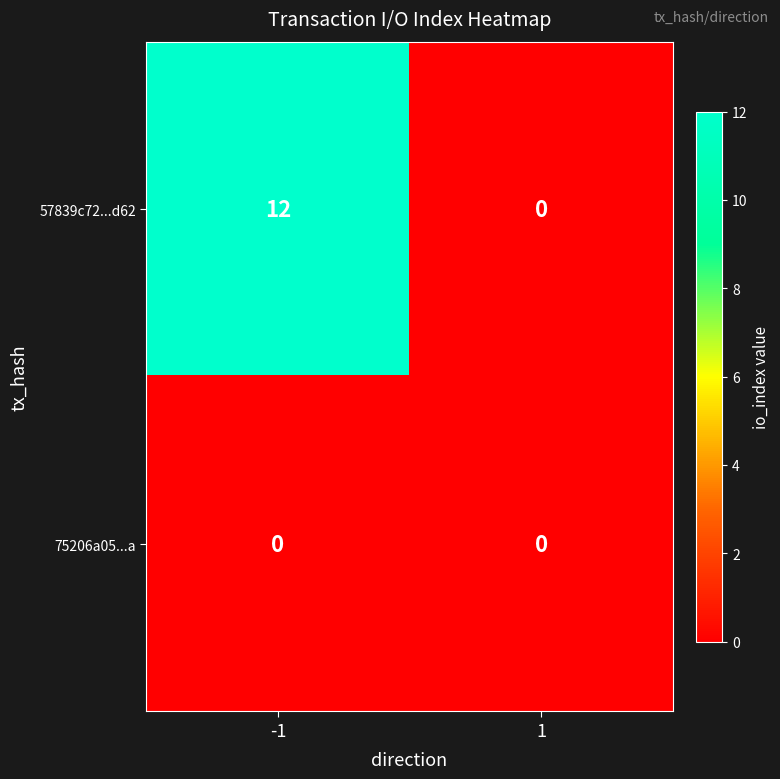

Reading left to right, what are all the values shown in this chart?

57839c72...d62: -1=12	1=0
75206a05...a: -1=0	1=0